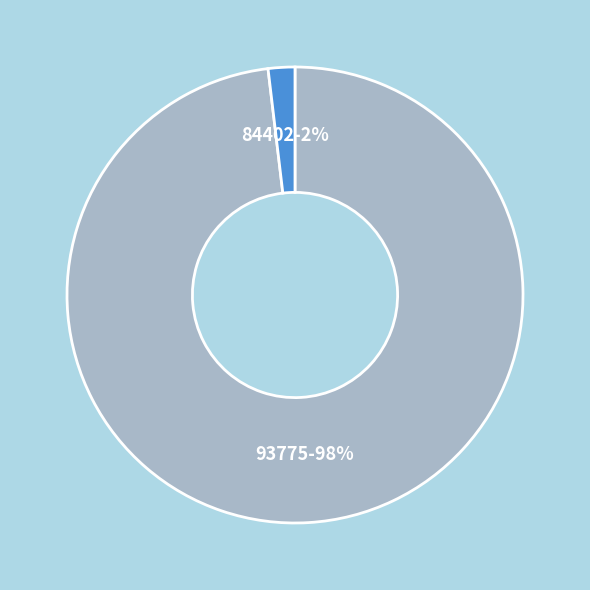

What is the smallest slice in the pie chart?

84402